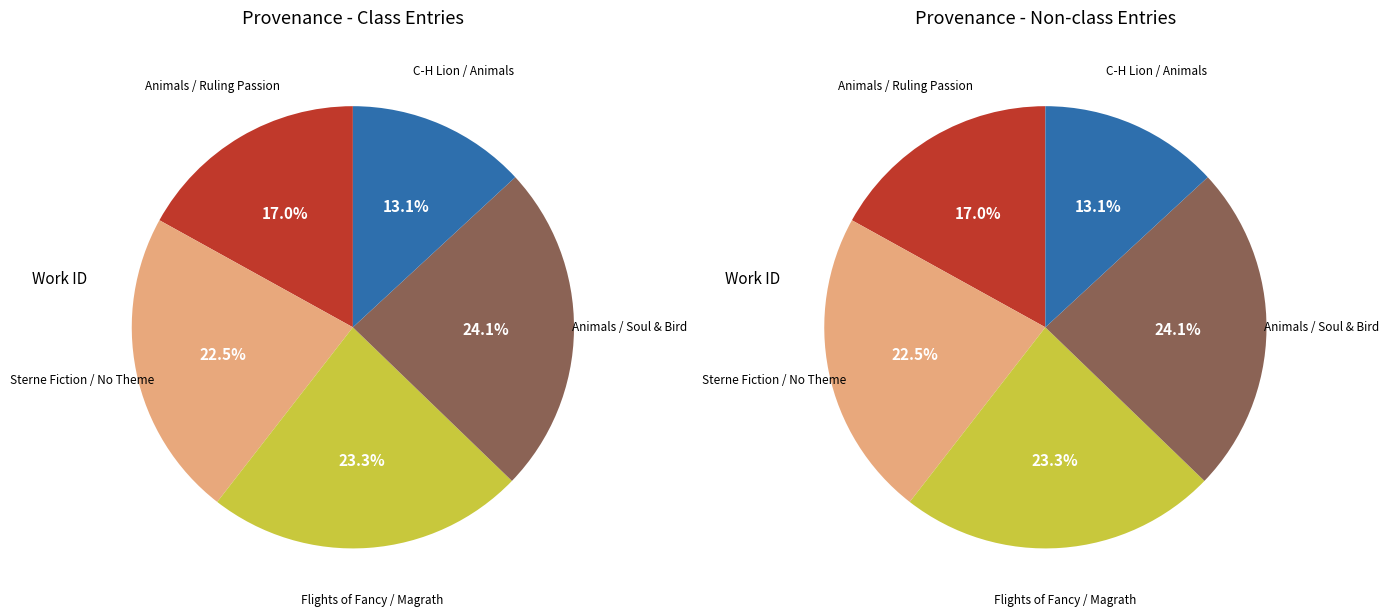

Does any single category account for the majority?

No